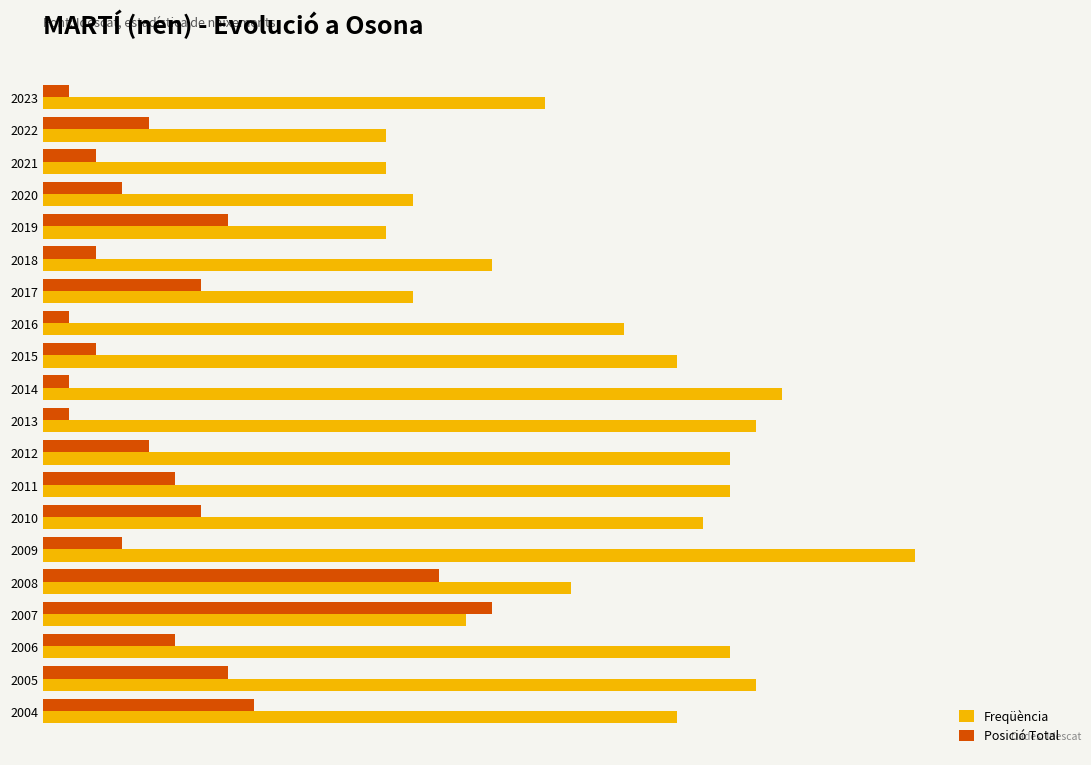

Which series has the widest spread of values?

Freqüència